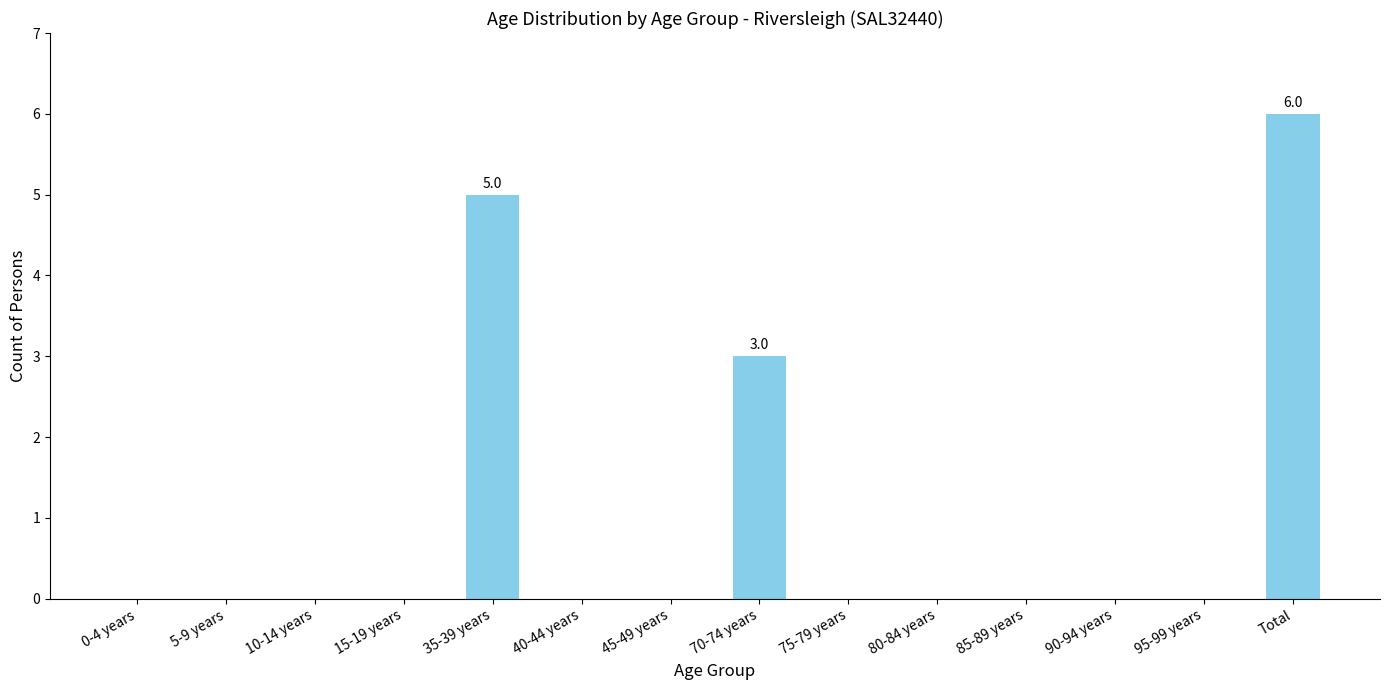

What is the greatest value displayed?

6